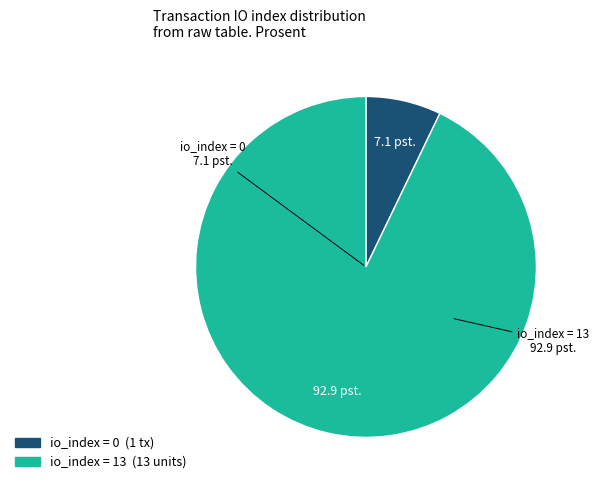

Is there a majority slice in this chart?

Yes